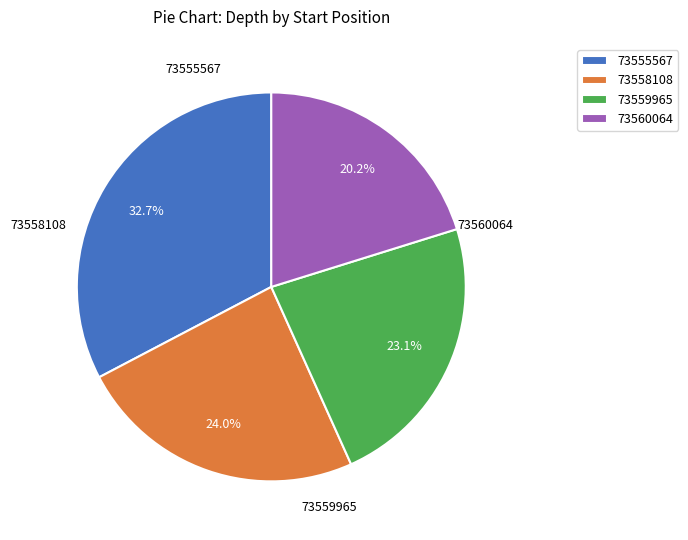

True or false: 73559965 accounts for 23% of the total.

True